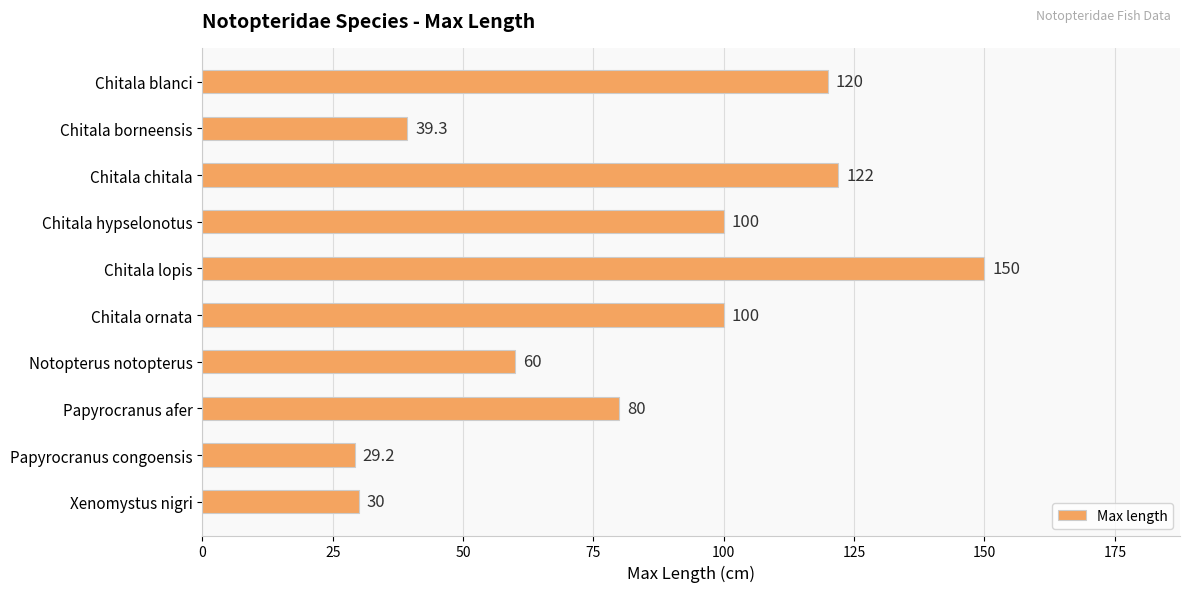

At which label is the value closest to 89?

Papyrocranus afer